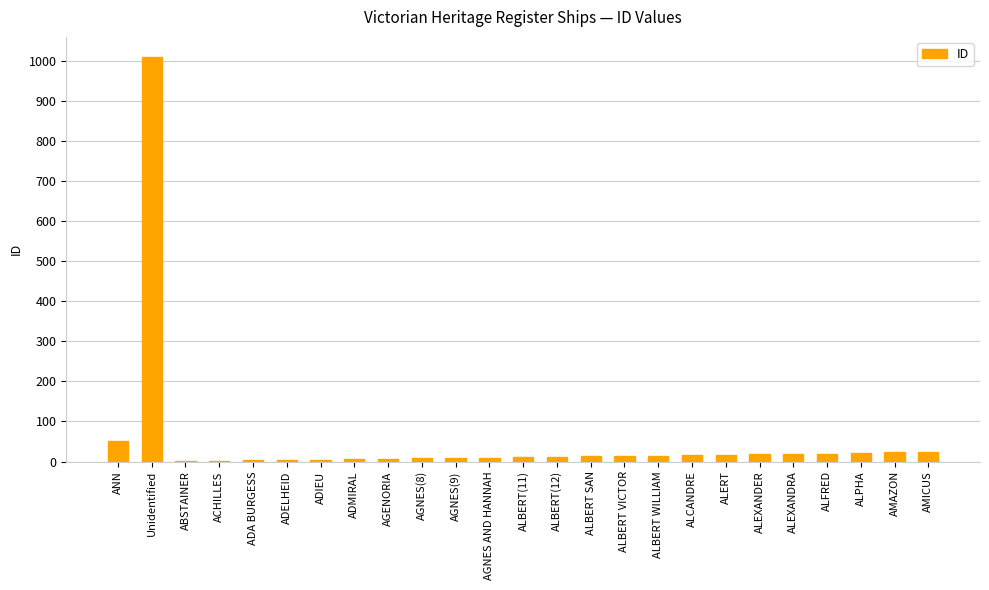

Where is the data nearest to the value 505?

ANN